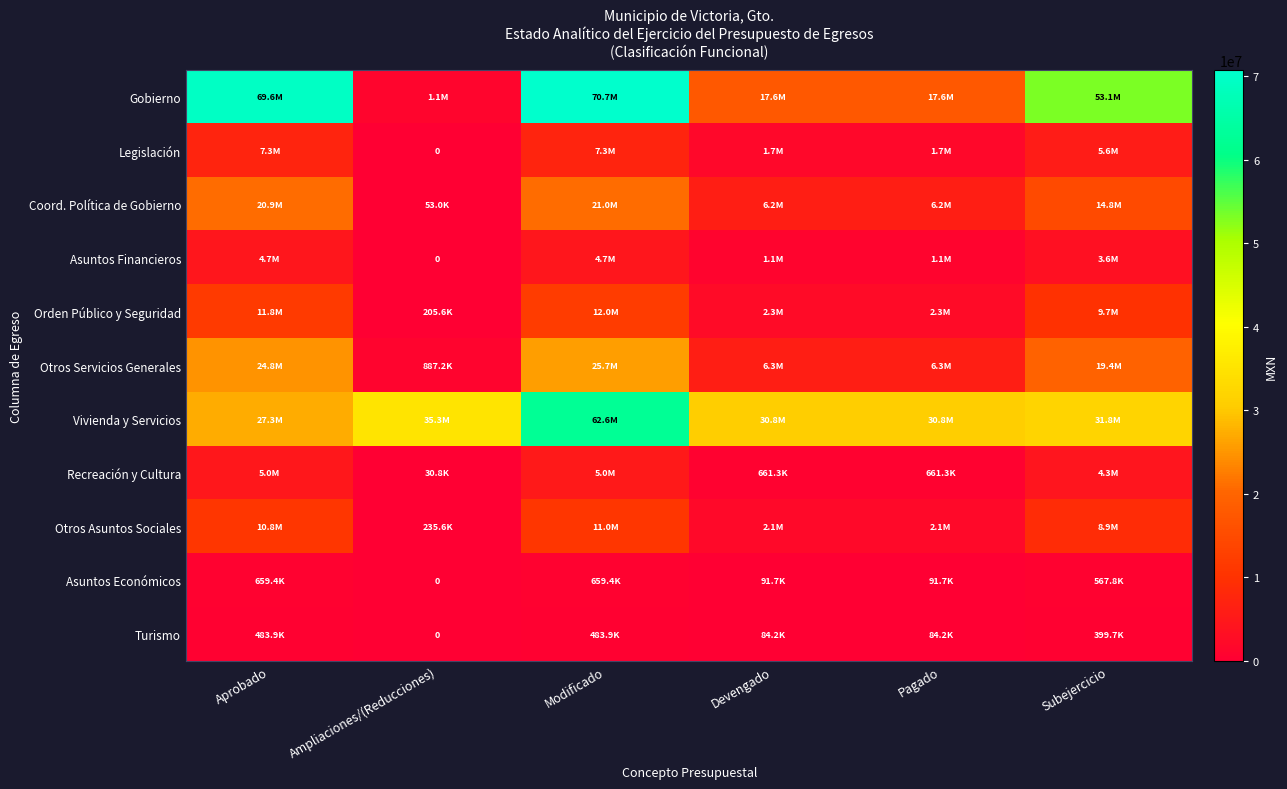

What is the average value of the Asuntos Financieros series?

2516499.9